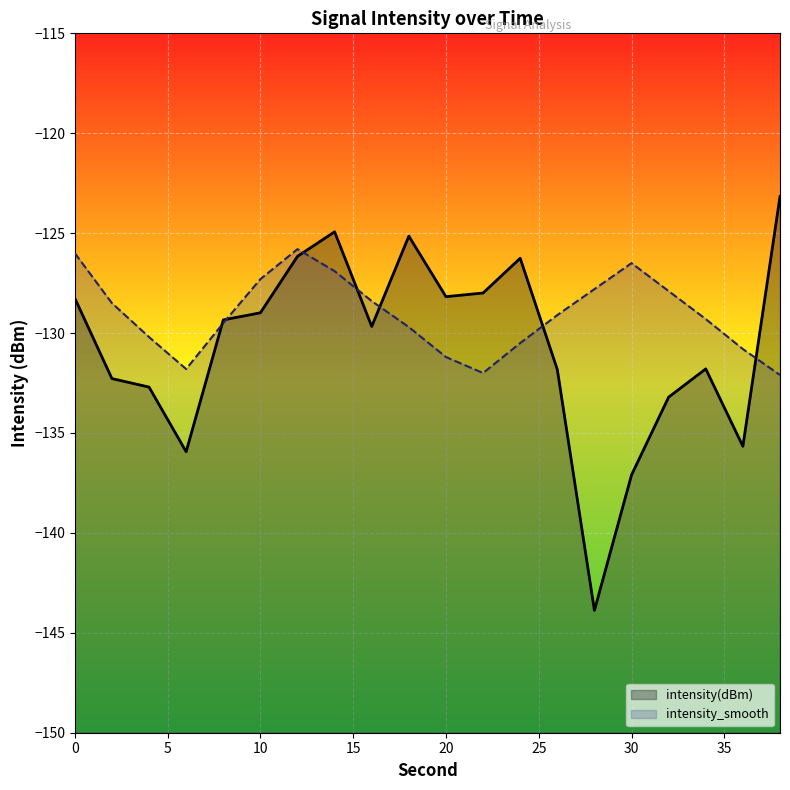

What are all the series names shown in the legend?

intensity(dBm), intensity_smooth